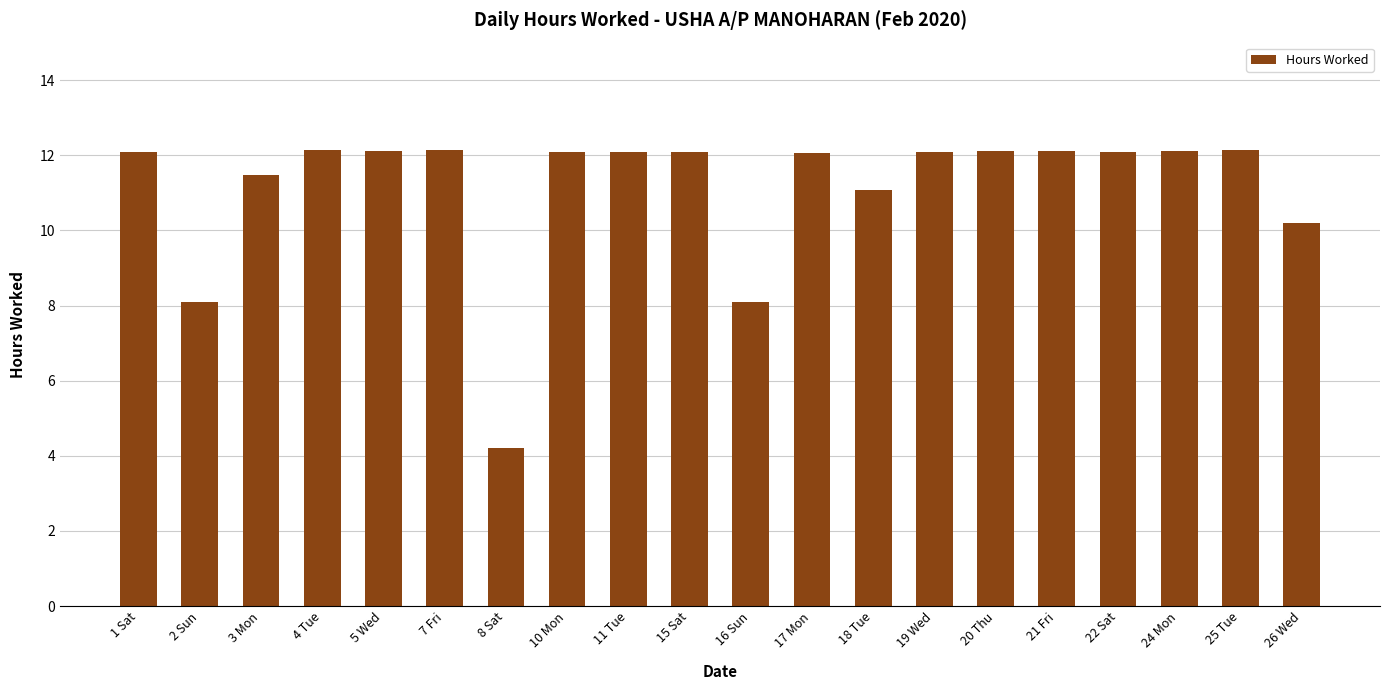

What is the sum of all values?

222.7